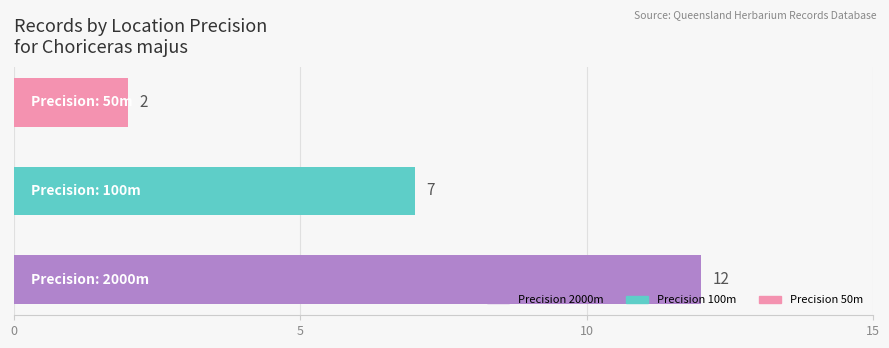

How many values are between 2 and 12?

3